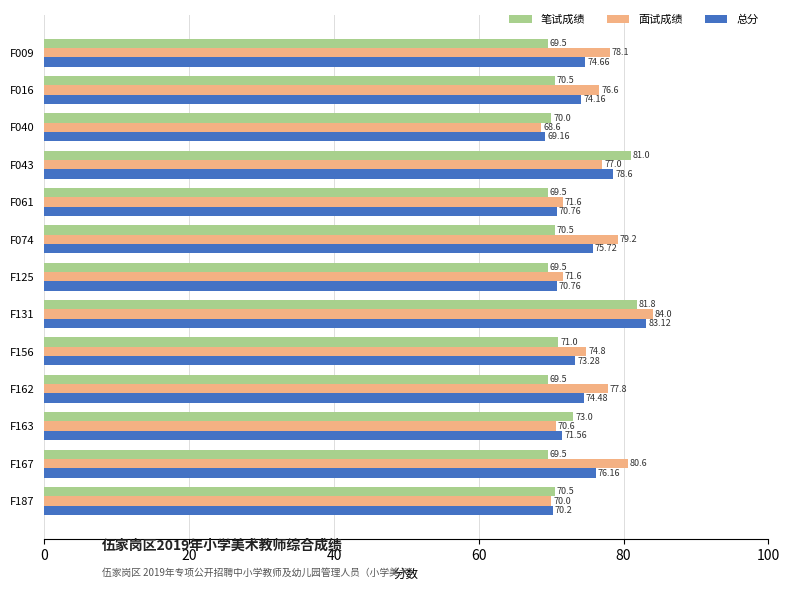

Which series has the widest spread of values?

面试成绩